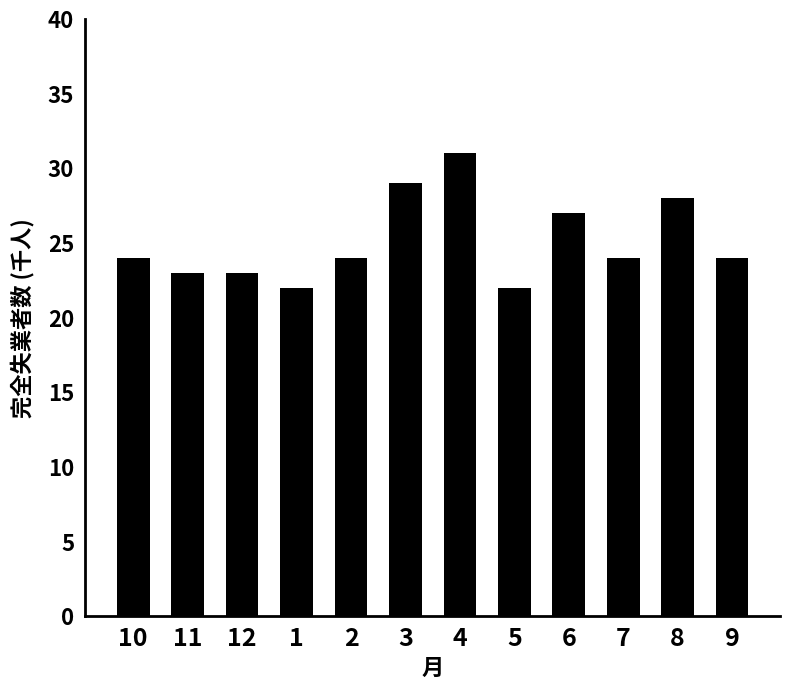

At which category does the chart reach its peak across all series?

4